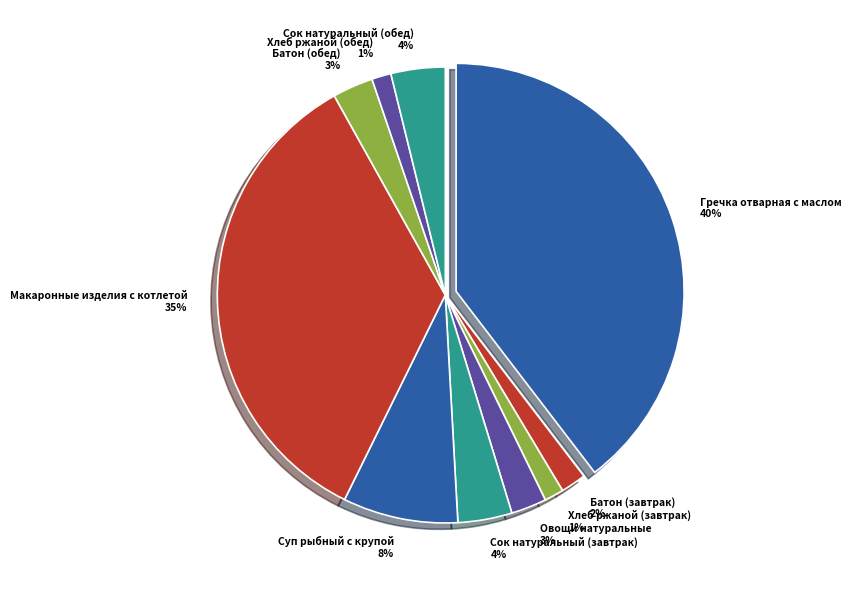

How many slices are in this pie chart?

10